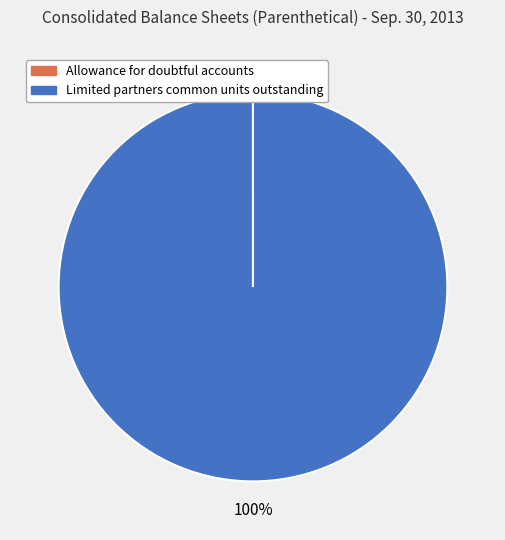

Which category has the biggest portion of the pie?

Limited partners common units outstanding